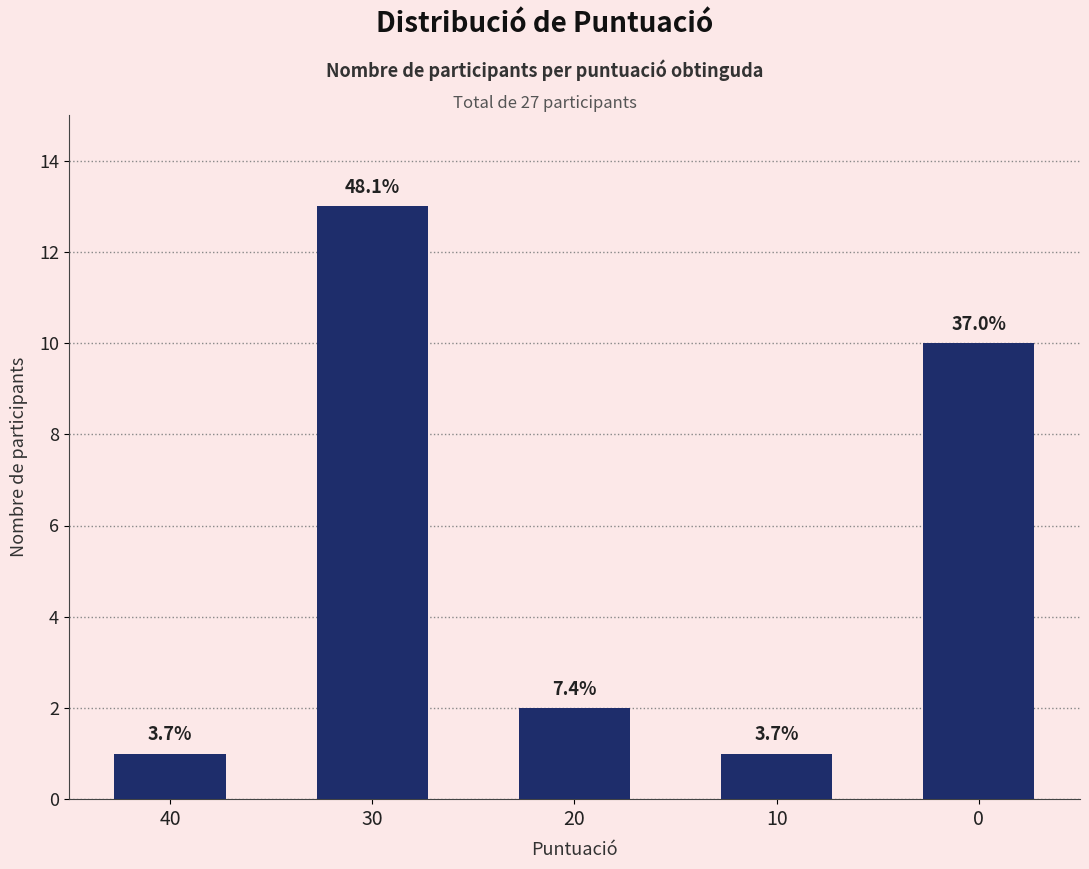

Are the bars horizontal?

No